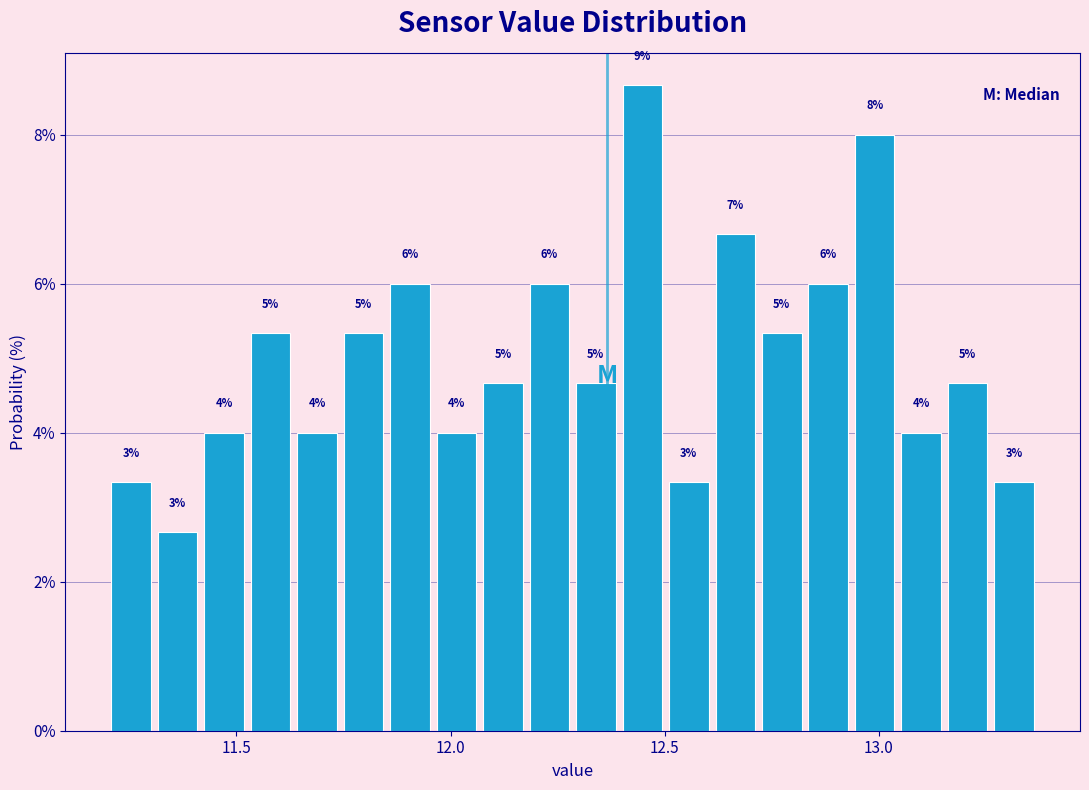

Read against the x-axis, roughly where is the centre of the tallest bar?

12.45